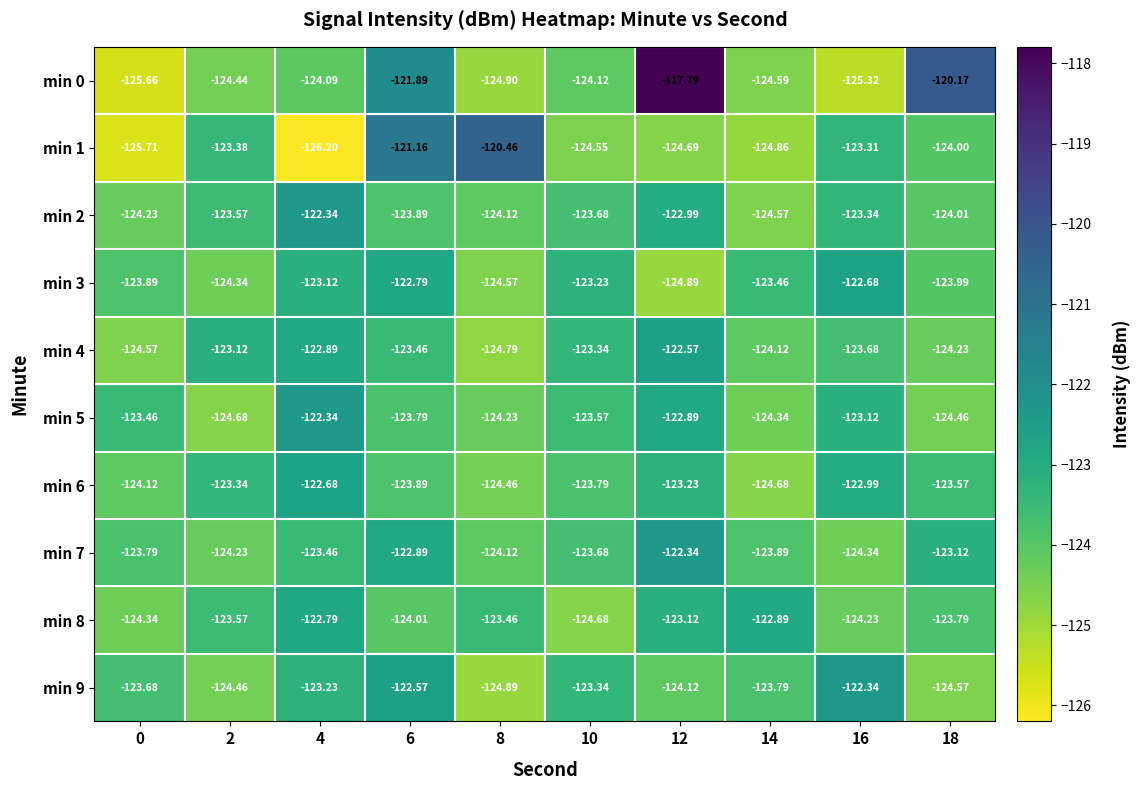

How many data points in min 8 are less than -123?

8